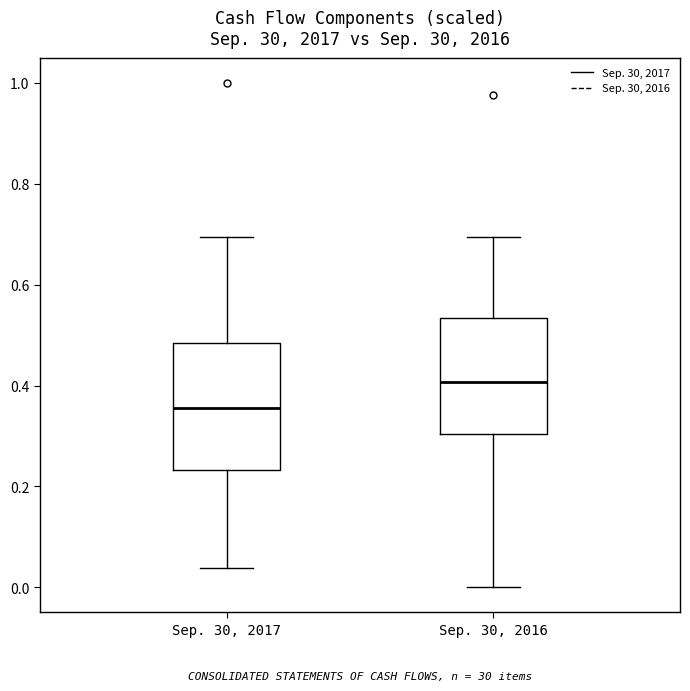

Reading left to right, transcribe this box plot: for each box, give where its median line is, the range the box spans, and where its two whiskers end, as read against the y-axis. The values are not printed on the chart, so give them approximately, as read against the axis.

Sep. 30, 2017: median 0.36, box 0.24 to 0.48, whiskers 0.04 to 0.70
Sep. 30, 2016: median 0.40, box 0.30 to 0.54, whiskers 0.00 to 0.70